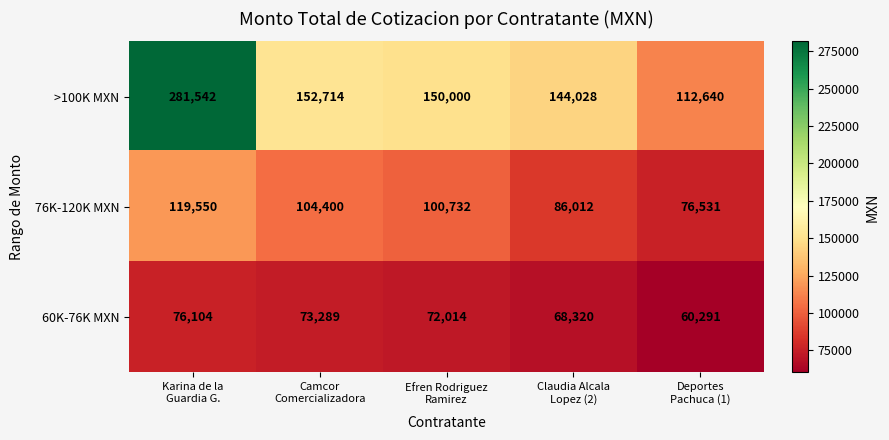

Which series has the widest spread of values?

>100K MXN